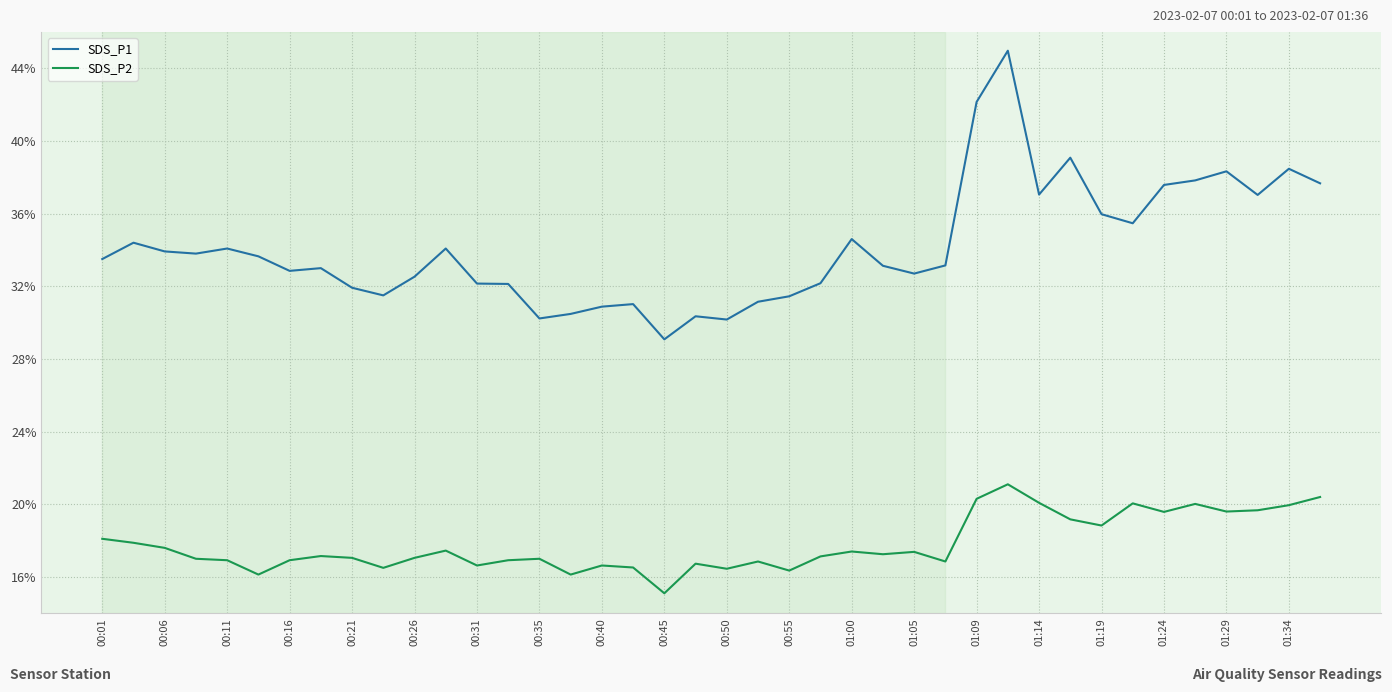

Which series has the largest total across all categories?

SDS_P1